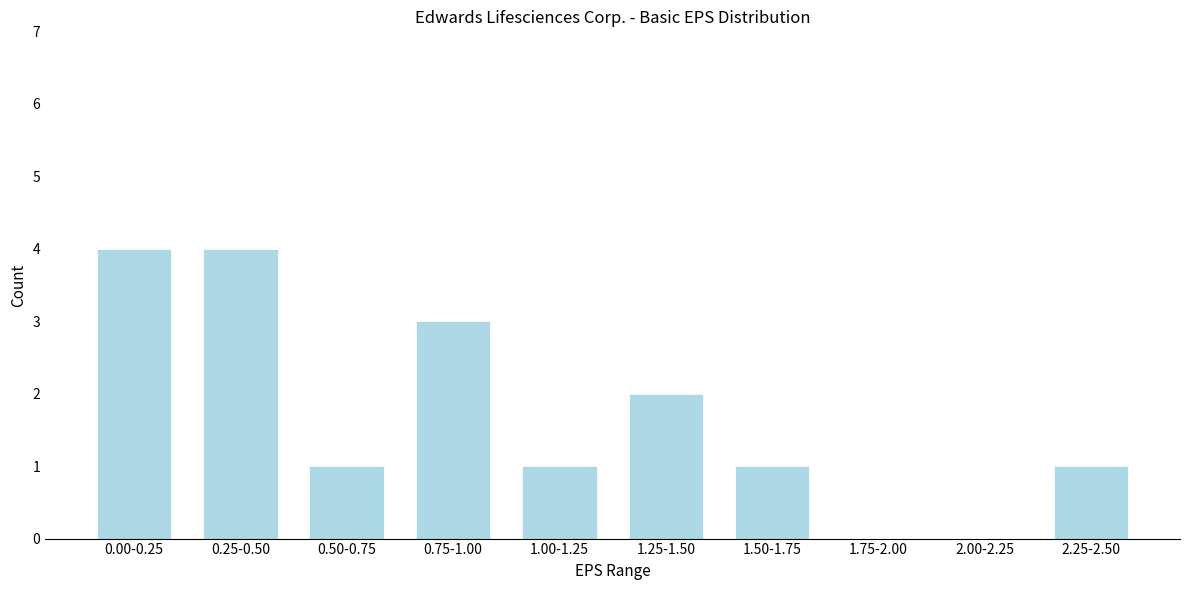

Reading left to right, extract all data points from this chart.

0.00-0.25=4	0.25-0.50=4	0.50-0.75=1	0.75-1.00=3	1.00-1.25=1	1.25-1.50=2	1.50-1.75=1	1.75-2.00=0	2.00-2.25=0	2.25-2.50=1